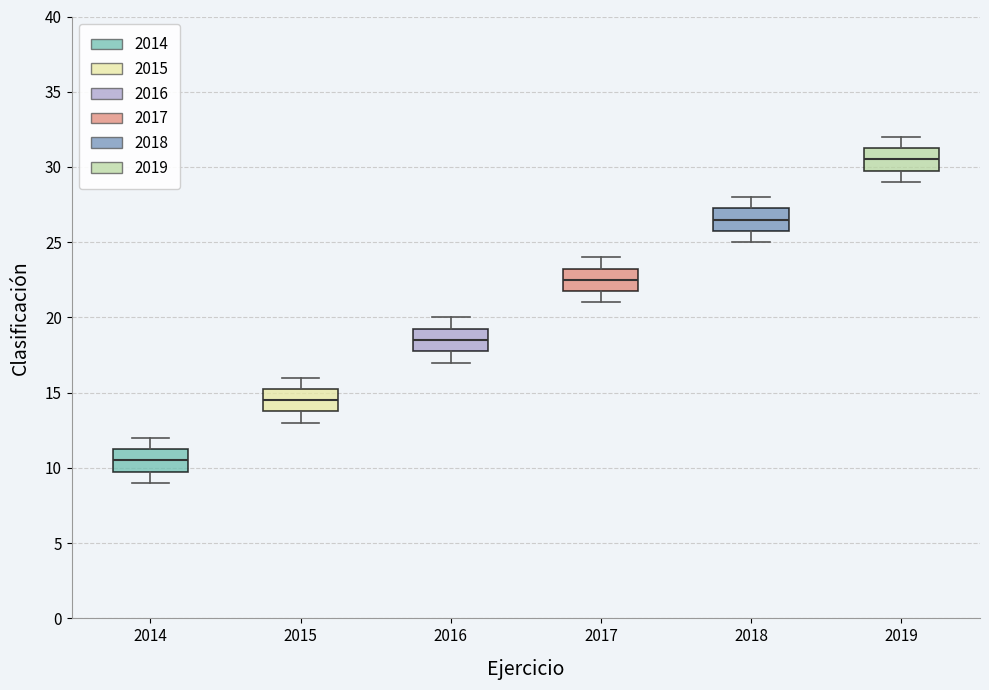

Reading left to right, transcribe this box plot: for each box, give where its median line is, the range the box spans, and where its two whiskers end, as read against the y-axis. The values are not printed on the chart, so give them approximately, as read against the axis.

2014: median 10.5, box 10.0 to 11.5, whiskers 9.0 to 12.0
2015: median 14.5, box 14.0 to 15.5, whiskers 13.0 to 16.0
2016: median 18.5, box 18.0 to 19.5, whiskers 17.0 to 20.0
2017: median 22.5, box 22.0 to 23.5, whiskers 21.0 to 24.0
2018: median 26.5, box 26.0 to 27.5, whiskers 25.0 to 28.0
2019: median 30.5, box 30.0 to 31.5, whiskers 29.0 to 32.0